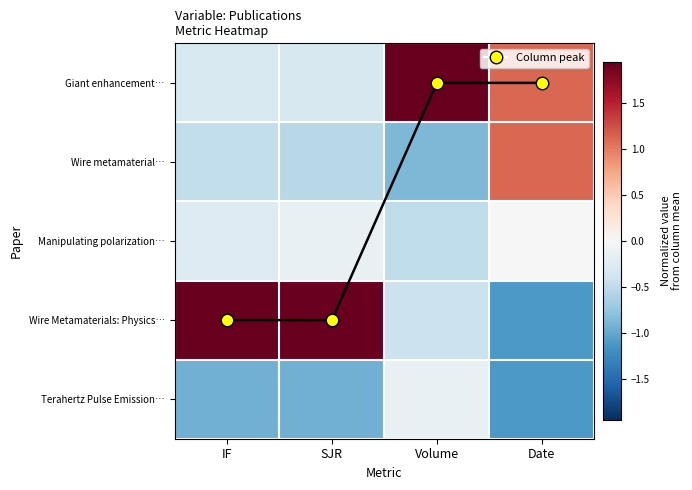

Where is Giant enhancement… nearest to the value 0?

IF